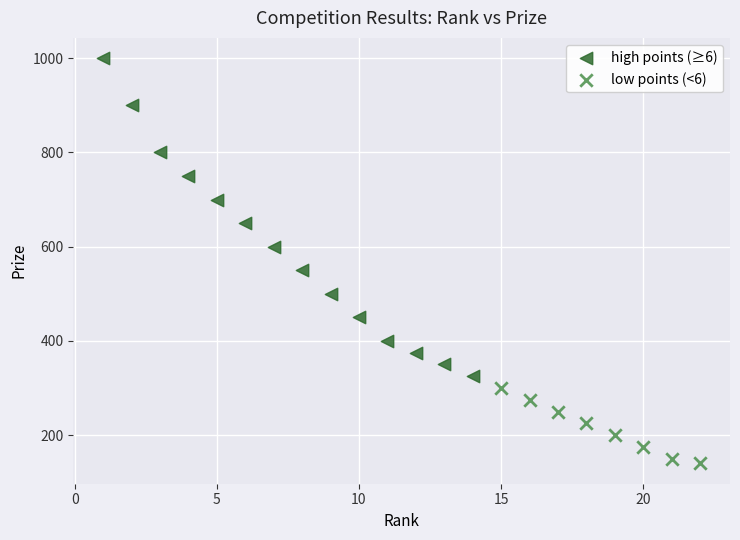

Which series reaches the minimum Y coordinate?

low points (<6)